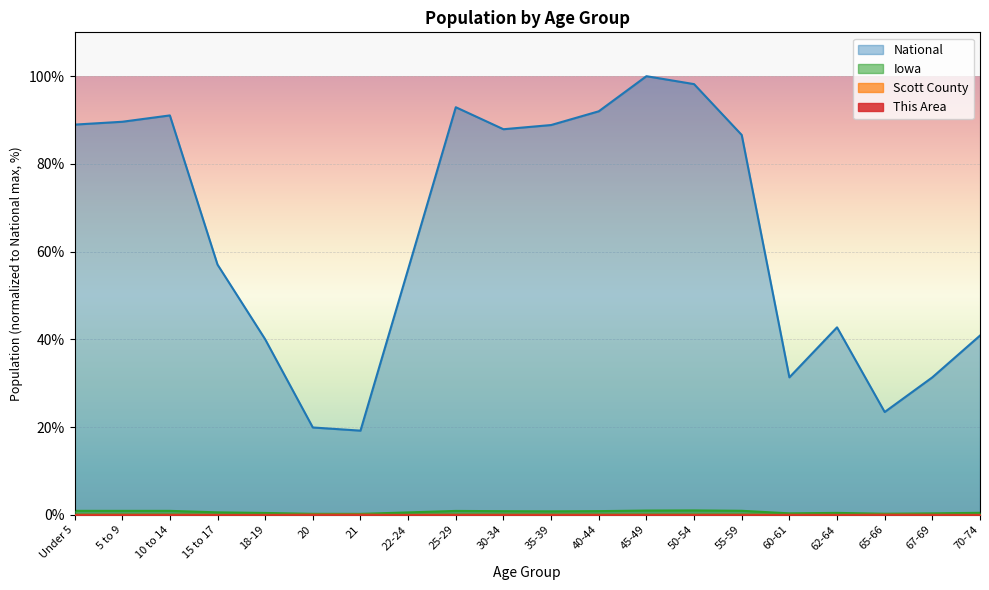

Is the value of Scott County at 10 to 14 greater than the value of Iowa at 50-54?

No